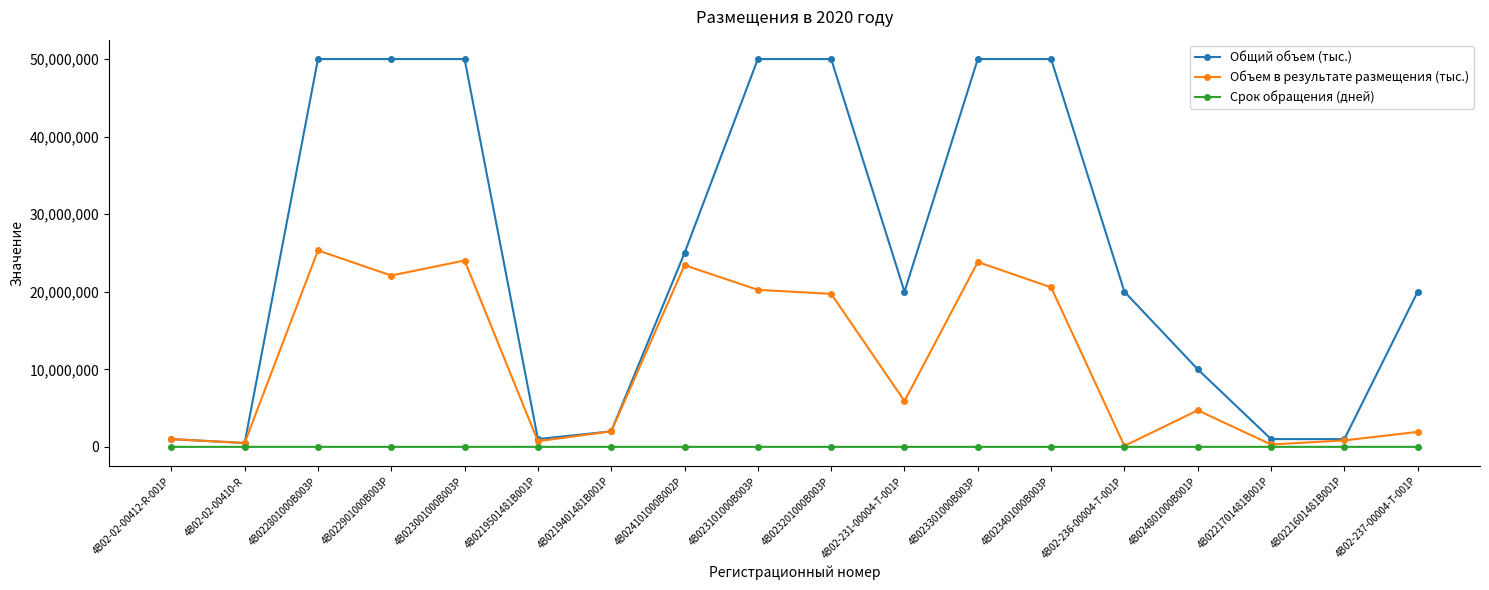

Which series changed the most between 4B02-02-00412-R-001P and 4B023401000B003P?

Общий объем (тыс.)